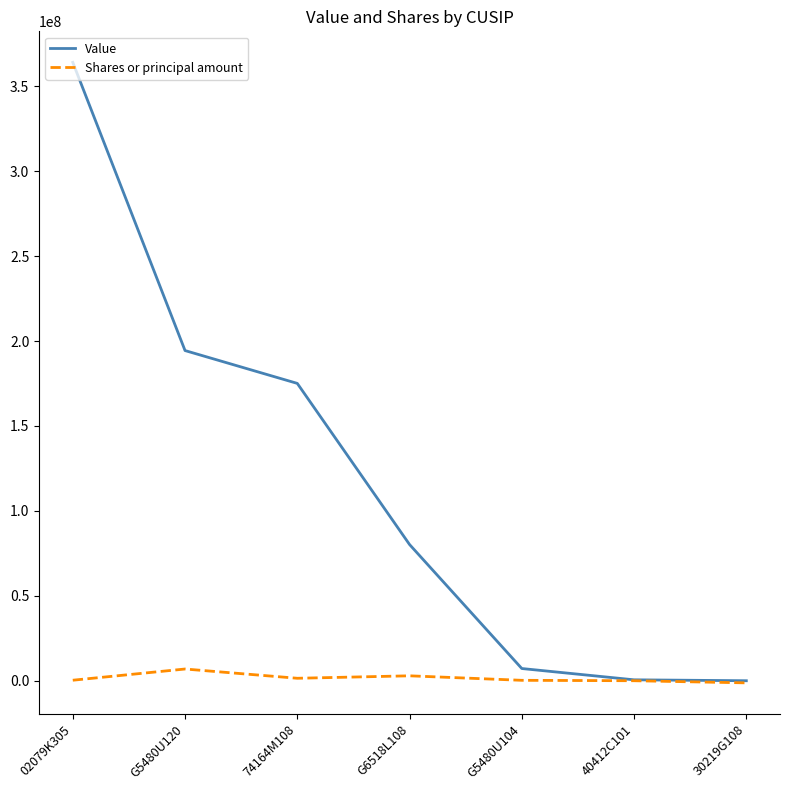

Which category has the highest value in the Shares or principal amount series?

G5480U120